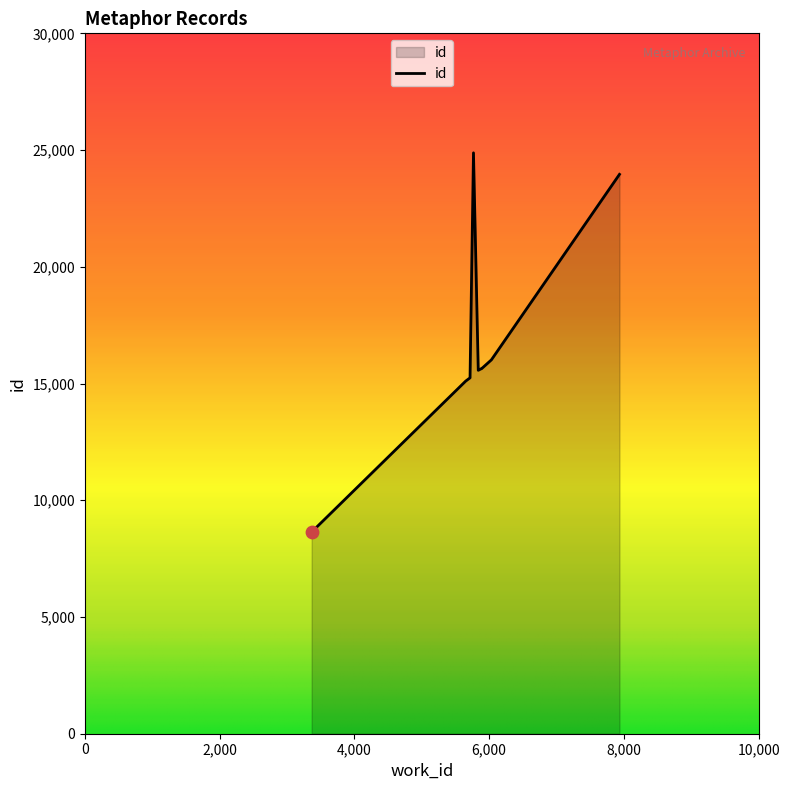

What is the minimum value shown in the chart?

8639